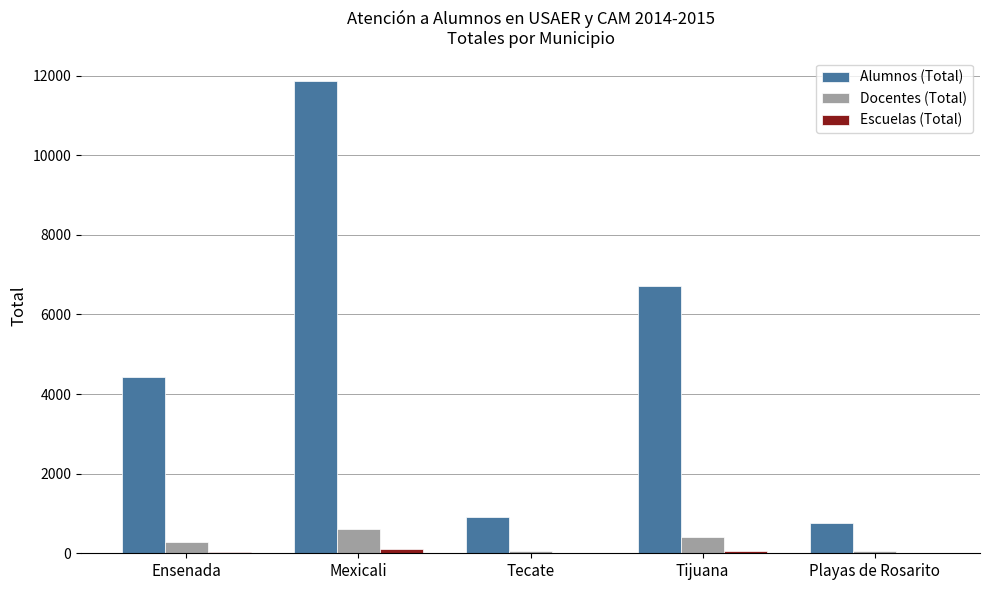

How many distinct data groups are displayed?

3